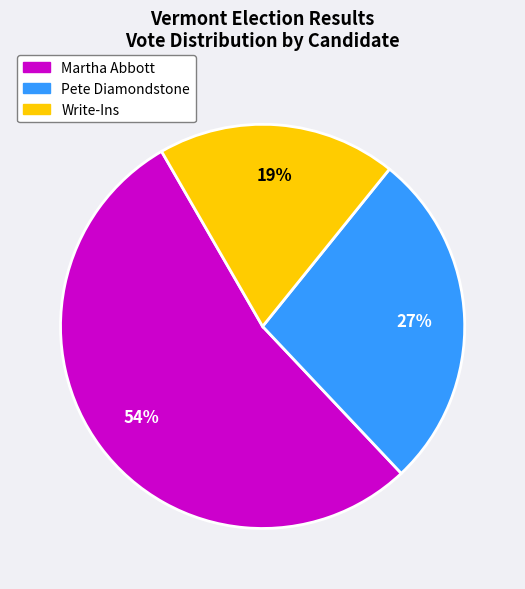

The Martha Abbott slice represents 68% of the pie. True or false?

False